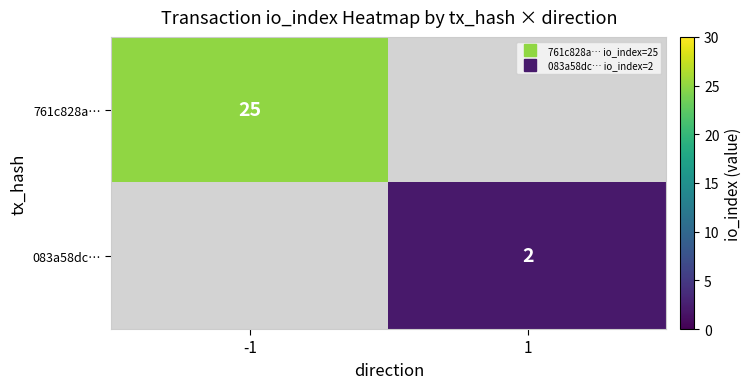

What is the lowest value of the 761c828a… series?

25.0